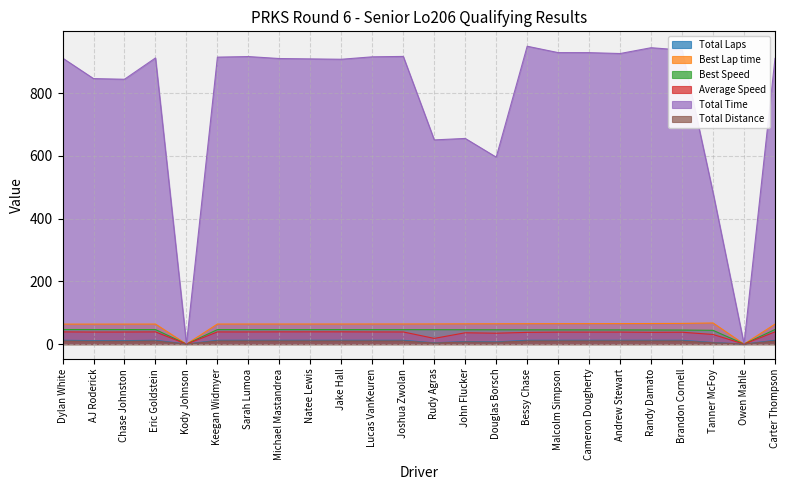

What is the sum of the Total Distance values at Malcolm Simpson and AJ Roderick?

18.9